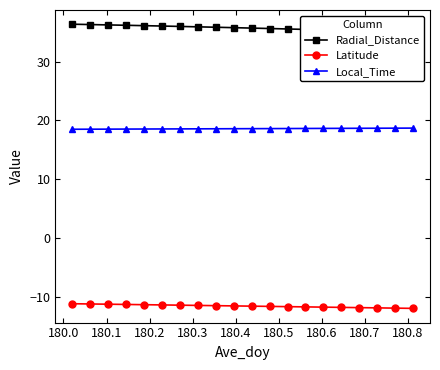

How many data points in Radial_Distance are less than 35?

1